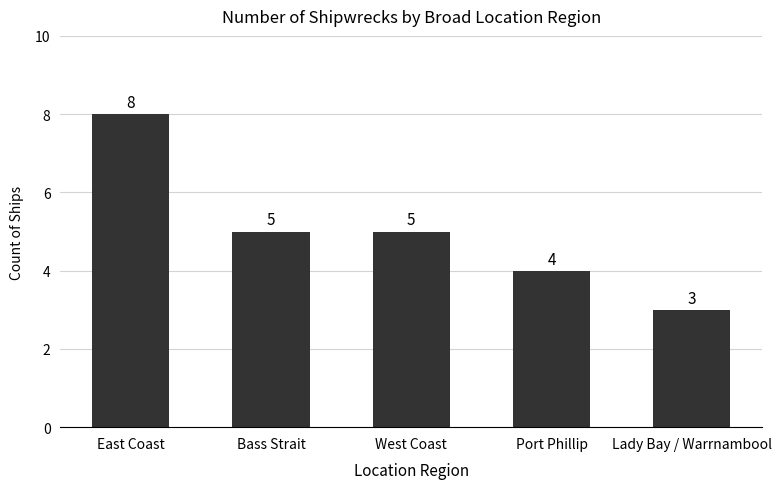

Read the value at East Coast.

8